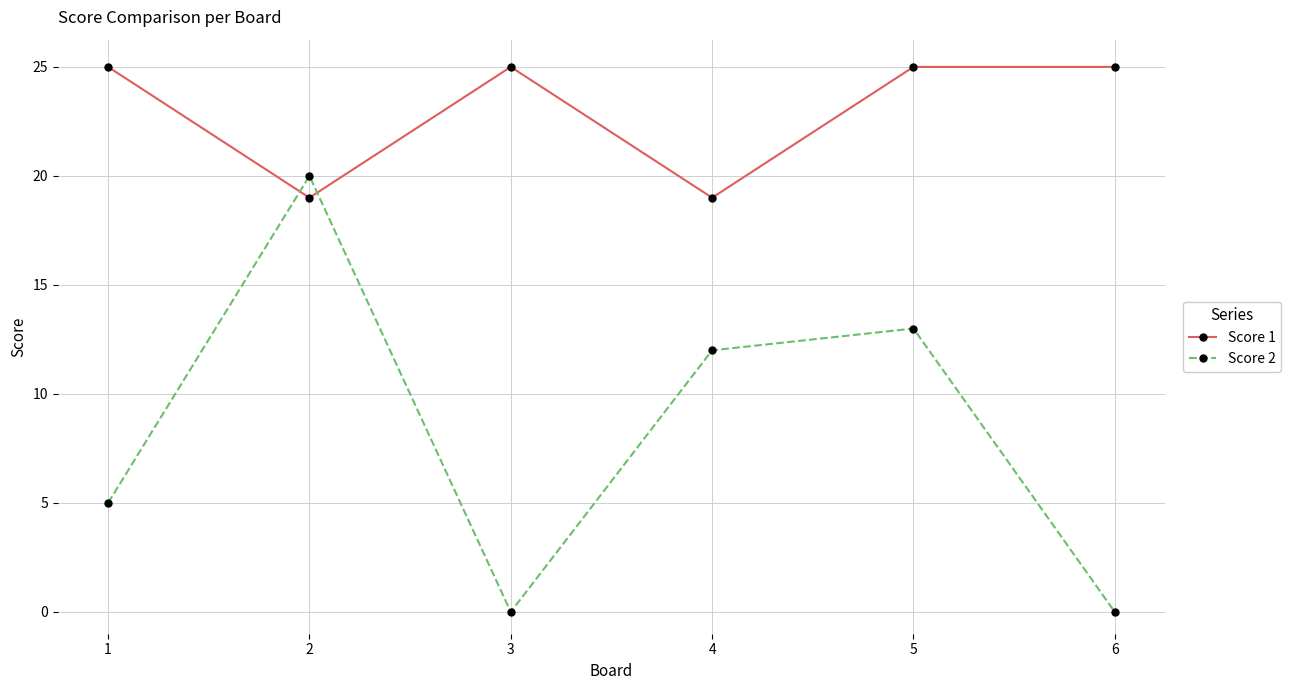

In Score 2, how many points are lower than both neighbors (excluding endpoints)?

1